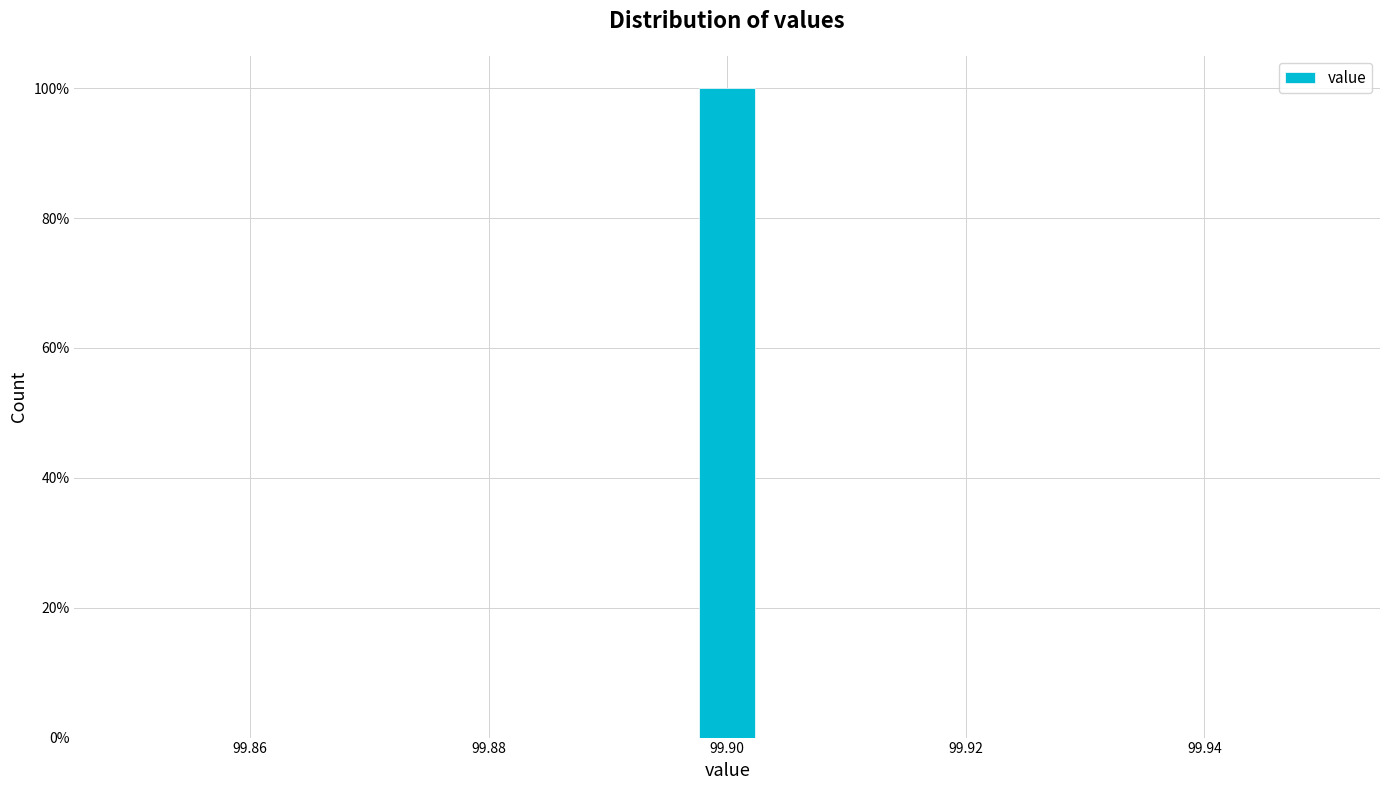

Around what value on the x-axis is the tallest bar? Give the approximate position of its centre, as read against the axis.

99.900